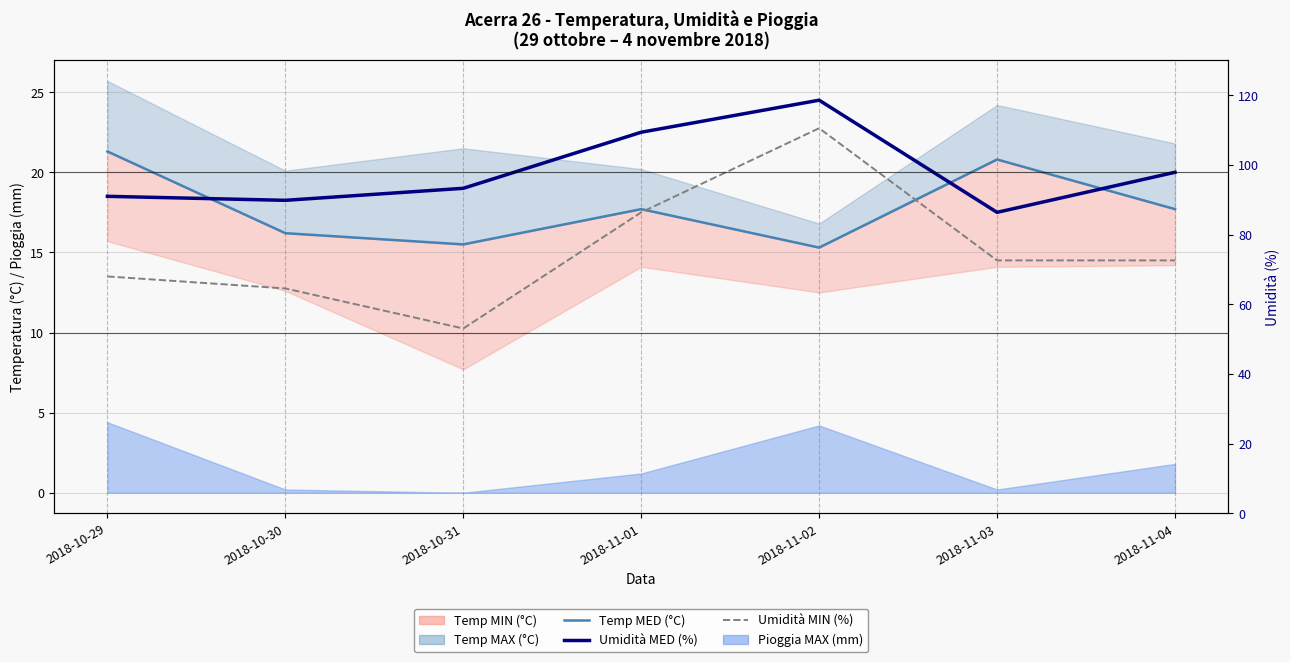

What is the sum of the Umidità MIN (scaled) values at 2018-10-29 and 2018-11-03?

28.0